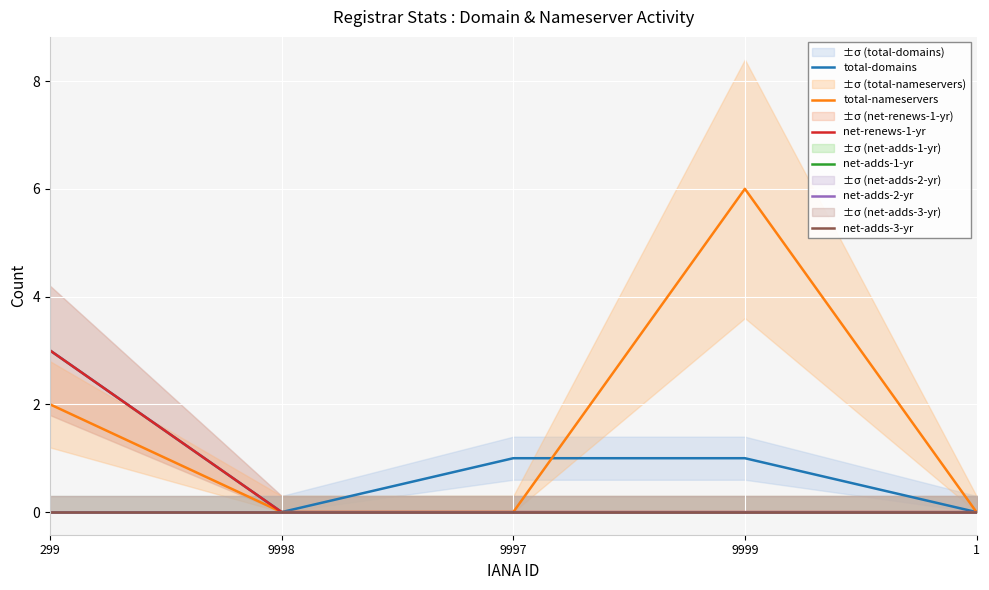

How many categories are shown in the chart?

5